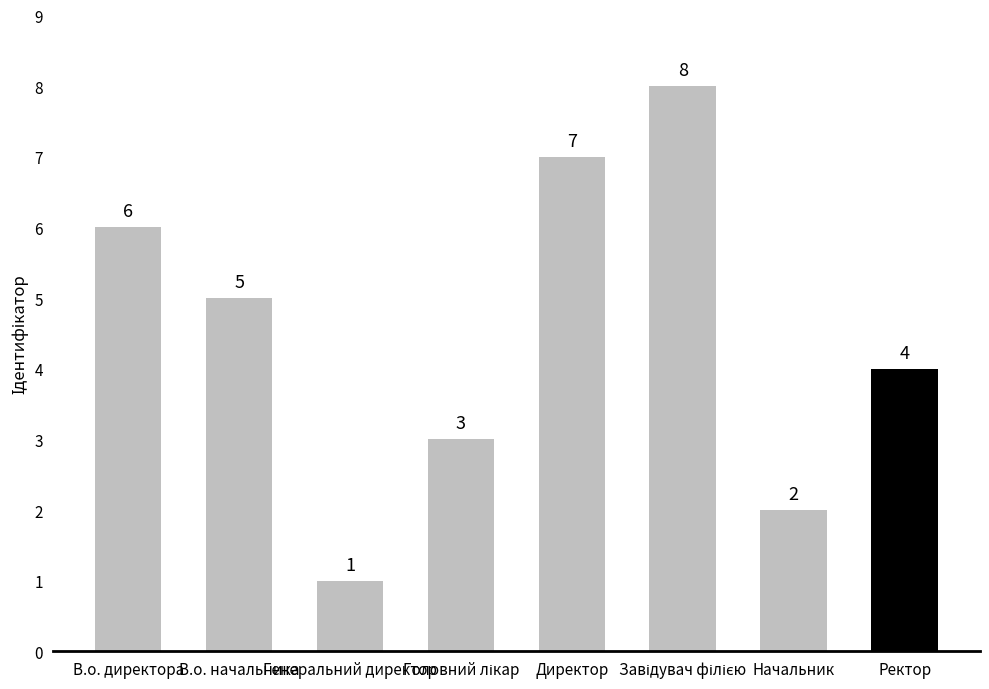

Where is the data nearest to the value 4?

Ректор